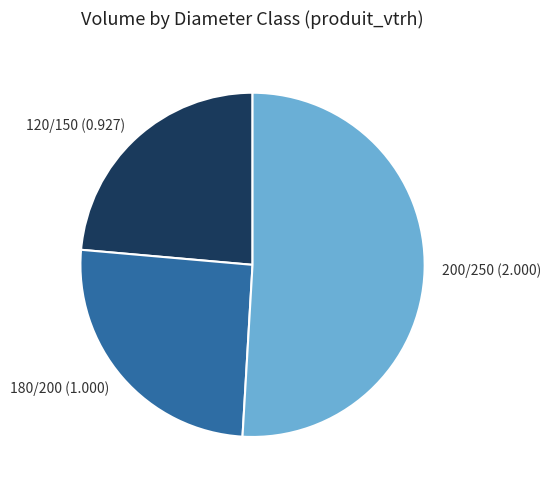

Do 200/250 (2.000) and 180/200 (1.000) together represent more than half of the pie?

Yes